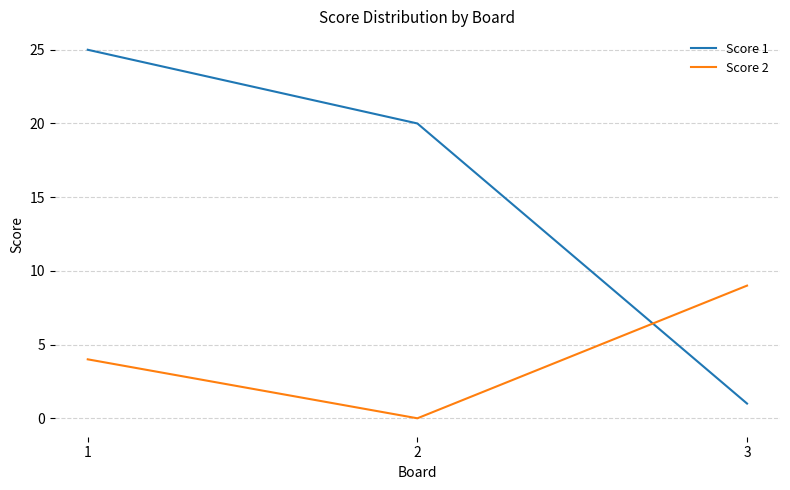

What is the spread (max minus min) of values at 3?

8